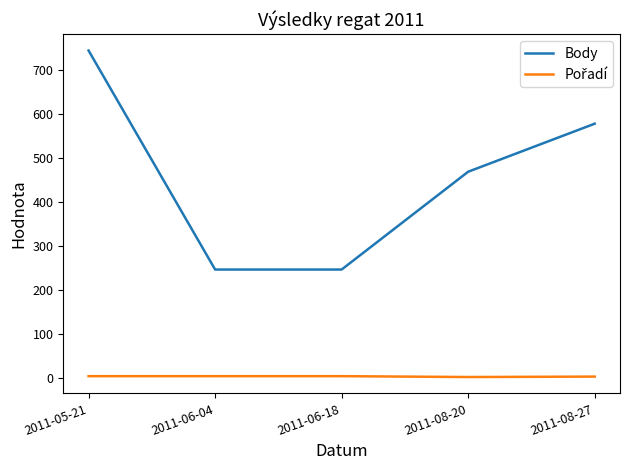

Which series has the largest total across all categories?

Body